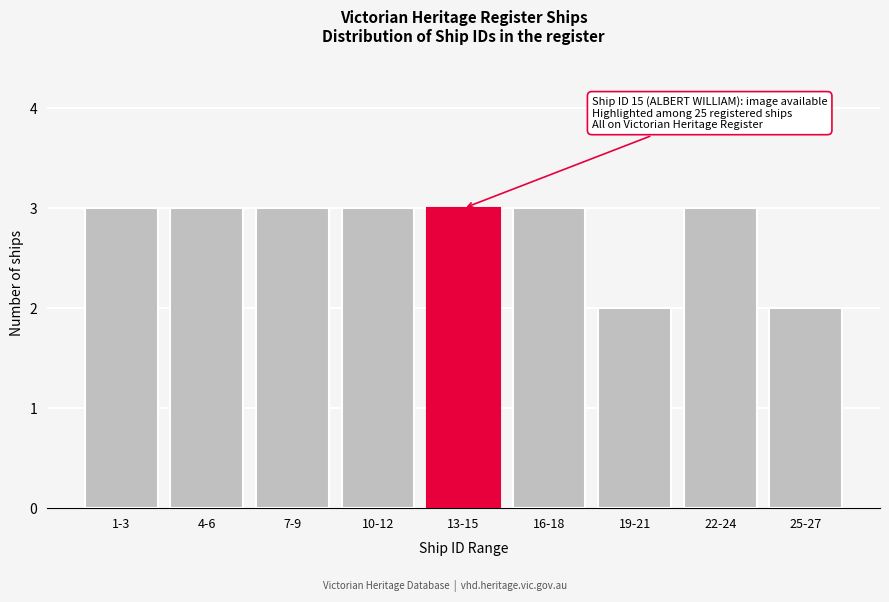

Reading right to left, transcribe all the data shown in this chart.

25-27=2	22-24=3	19-21=2	16-18=3	13-15=3	10-12=3	7-9=3	4-6=3	1-3=3